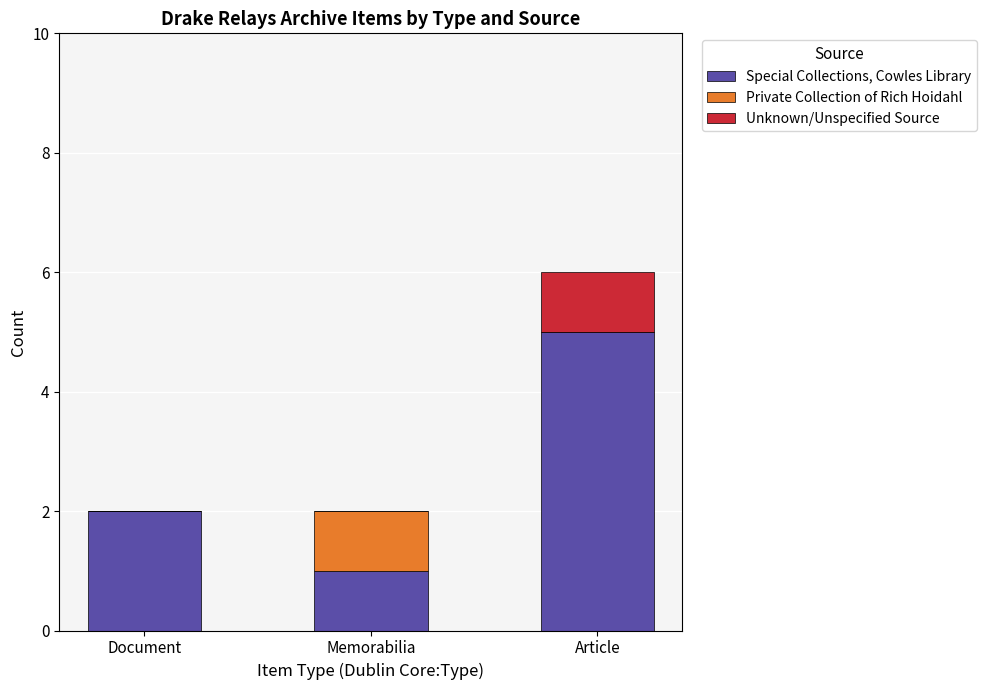

At which category is the sum across all series the highest?

Article